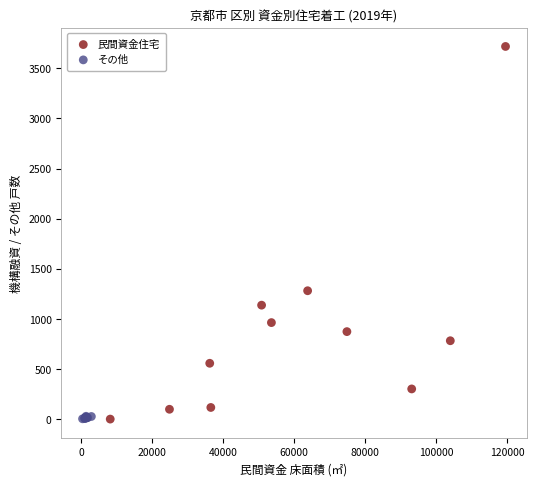

Which series reaches the maximum Y coordinate?

民間資金住宅